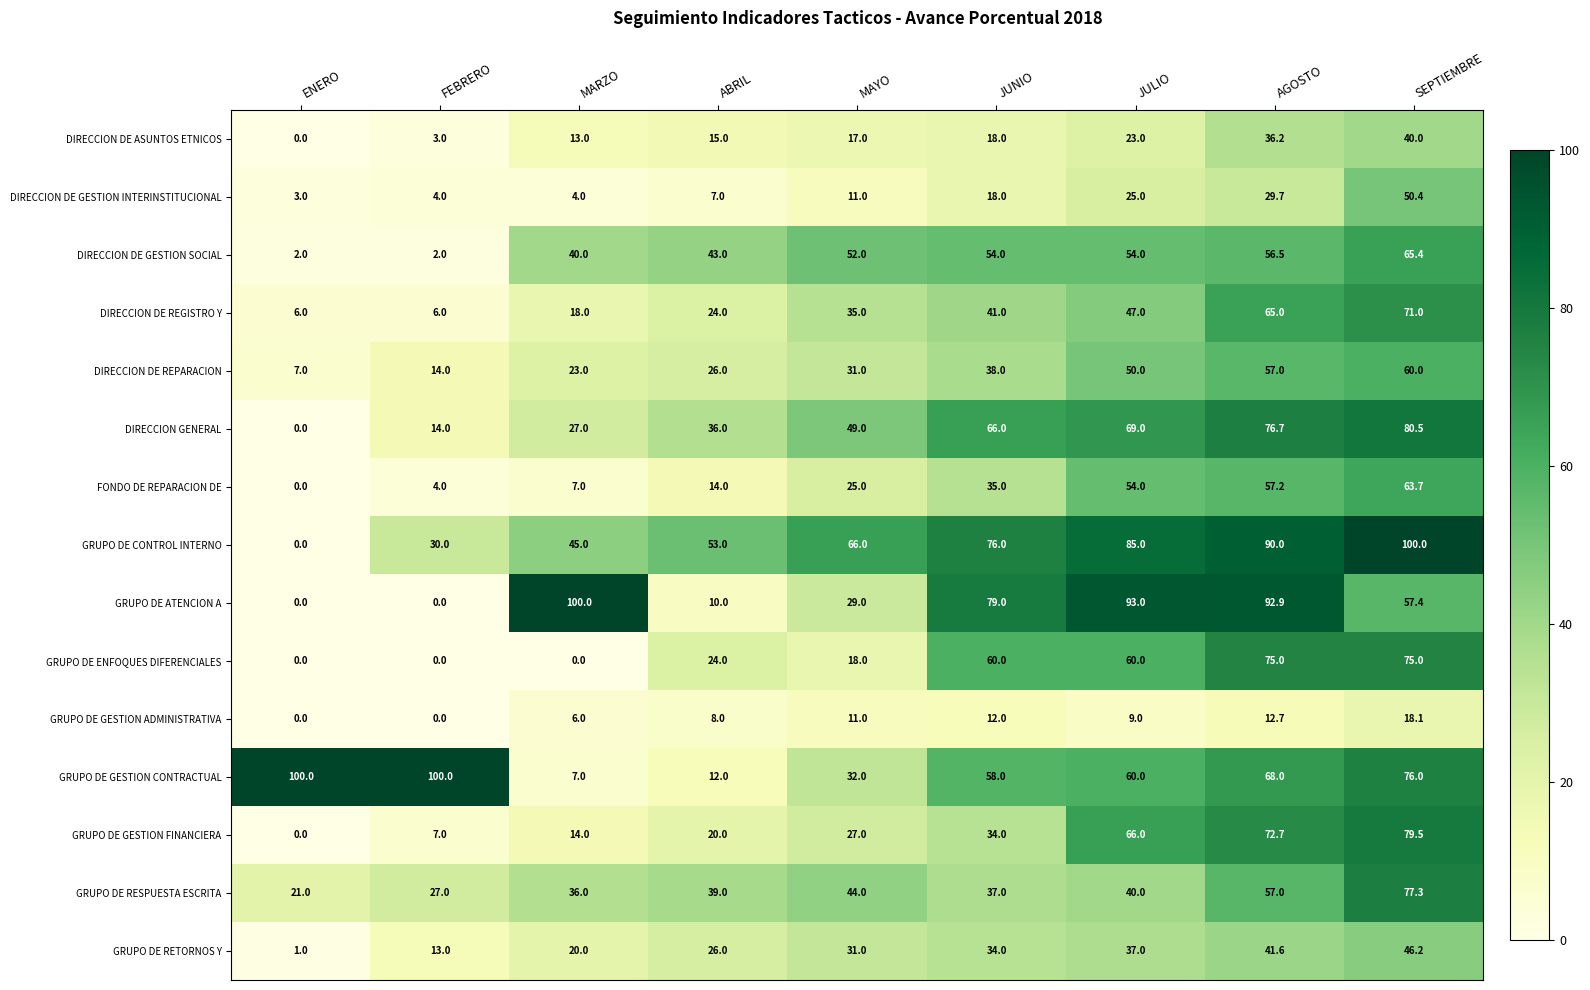

Where is GRUPO DE ENFOQUES DIFERENCIALES nearest to the value 37?

ABRIL